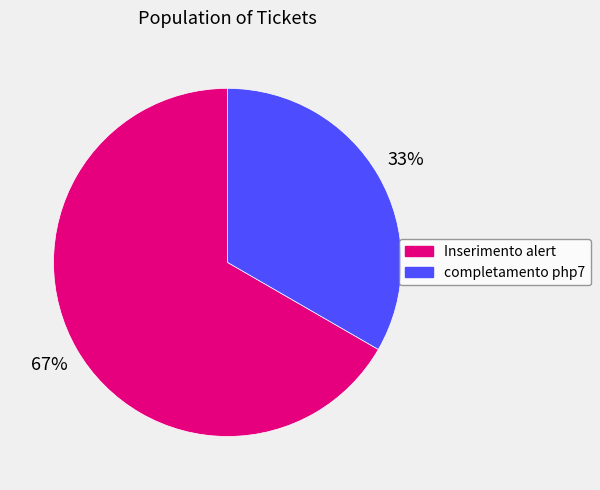

To the nearest percent, what is the average slice percentage?

50%